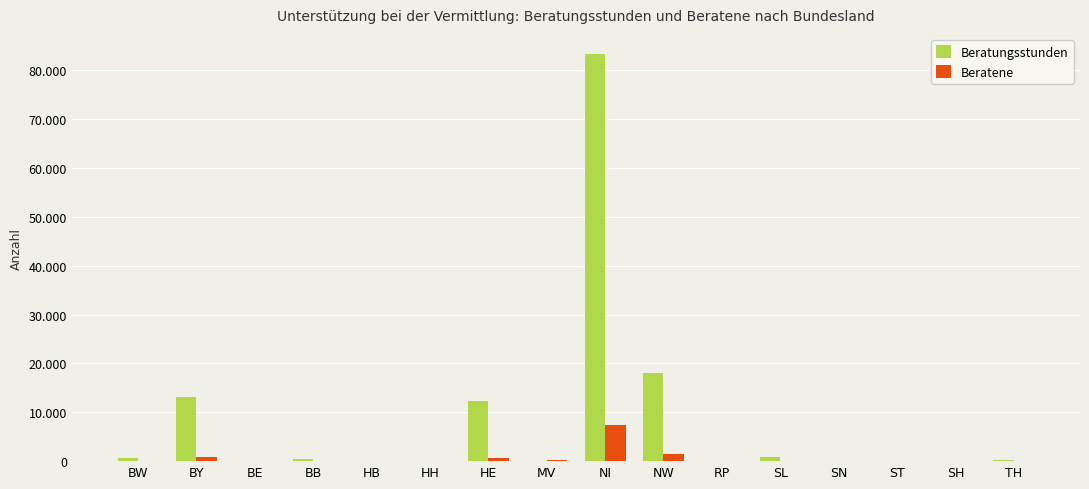

At TH, list the series in order from largest to smallest.

Beratungsstunden, Beratene